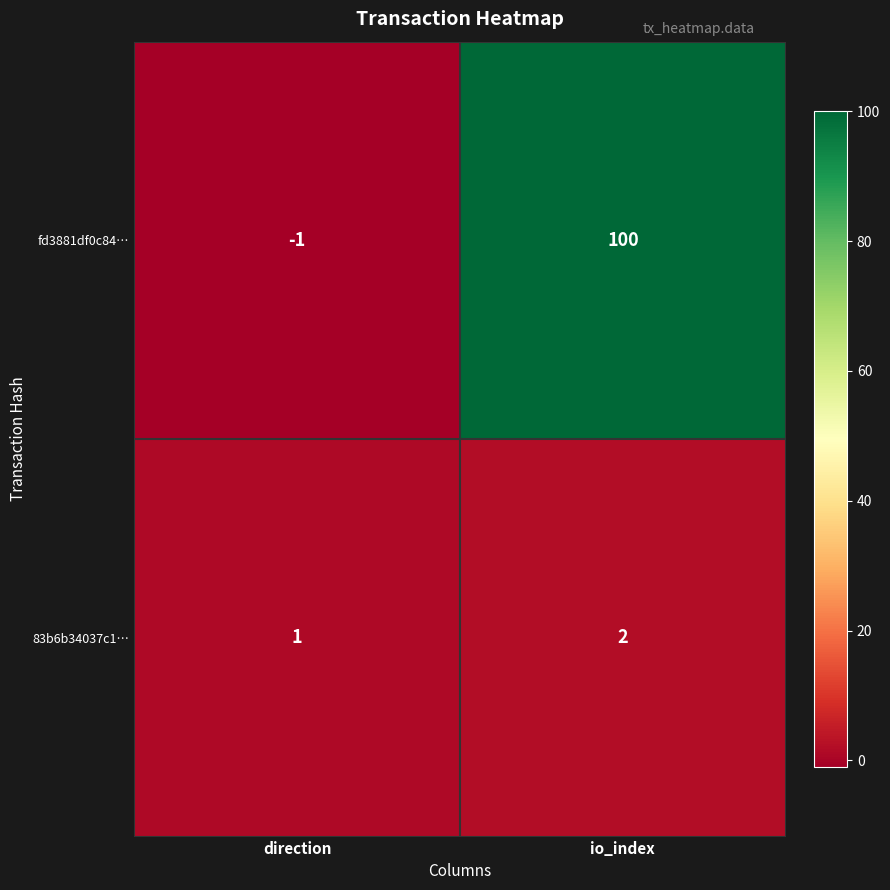

What is the total value across all series at io_index?

102